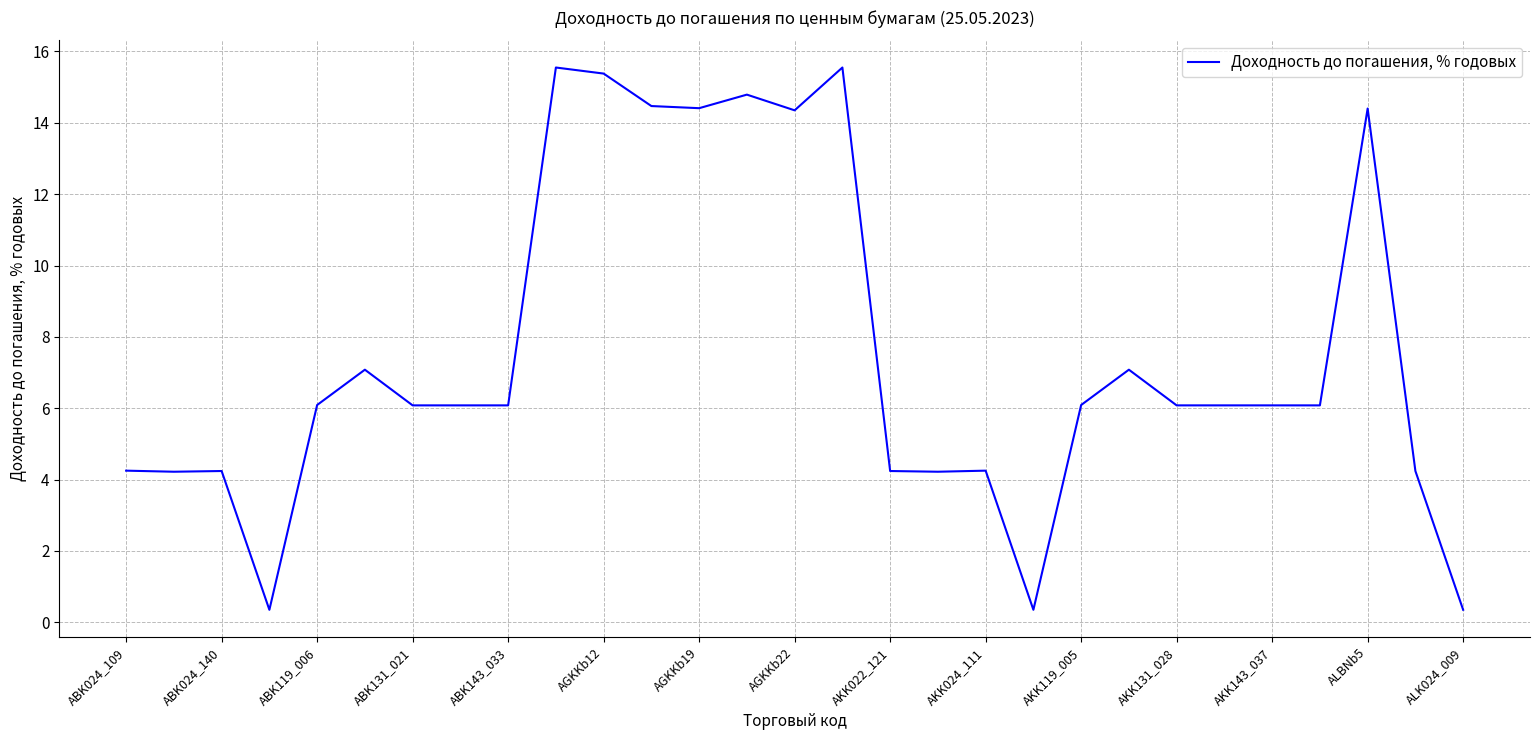

What is the difference between the maximum and minimum values?

15.2